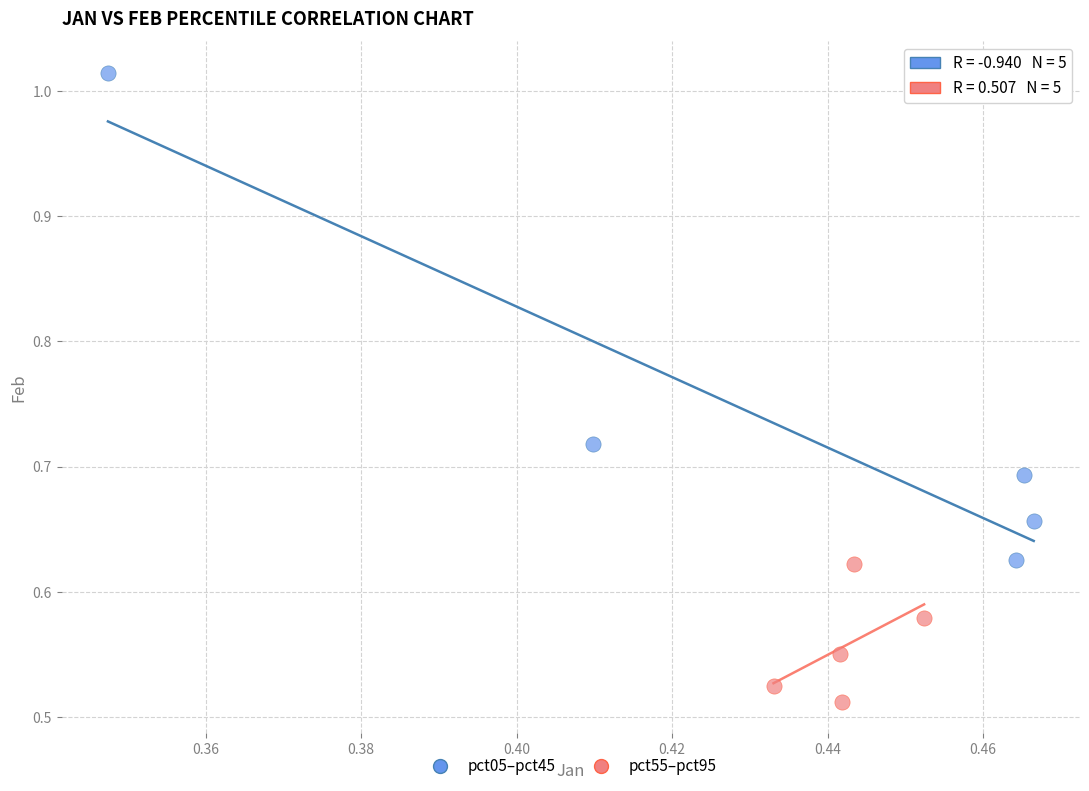

Which series contains the highest Y value?

pct05–pct45